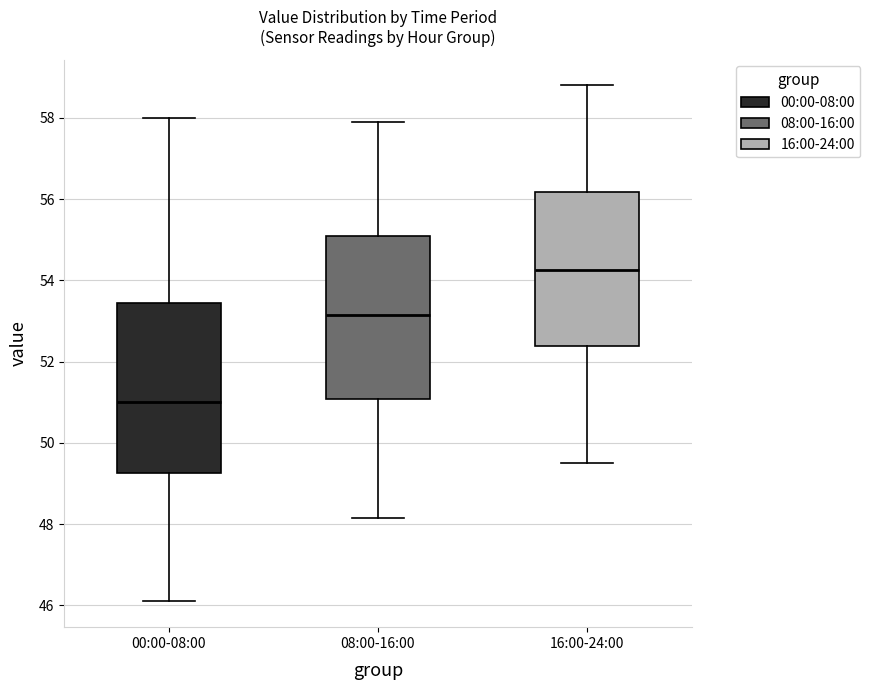

Which box's median line is the lowest?

00:00-08:00